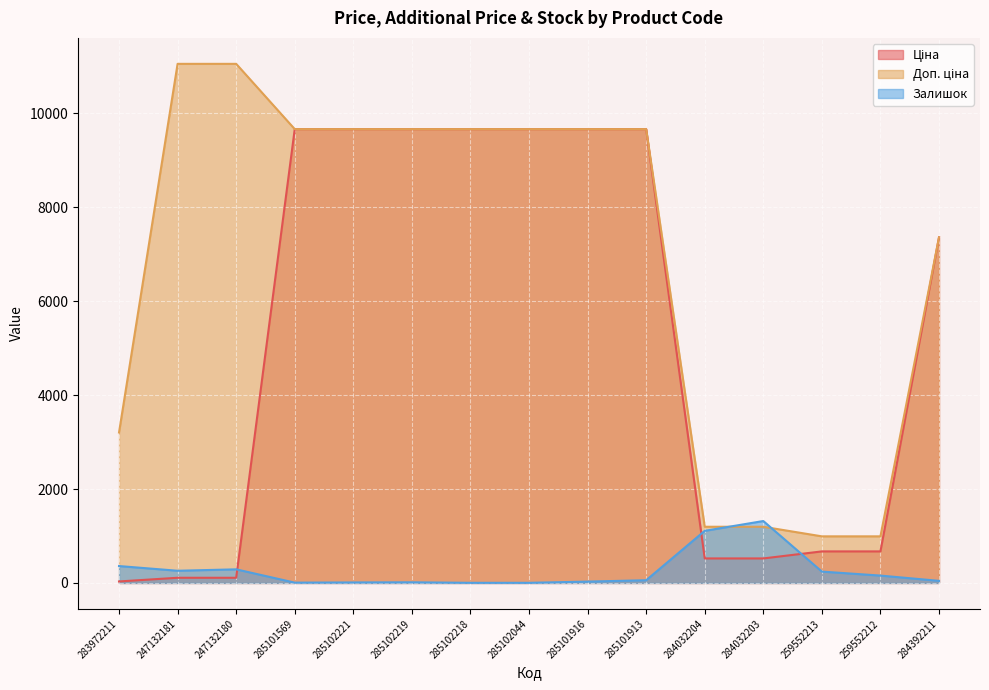

What is the total value across all series at 285102219?

19343.3